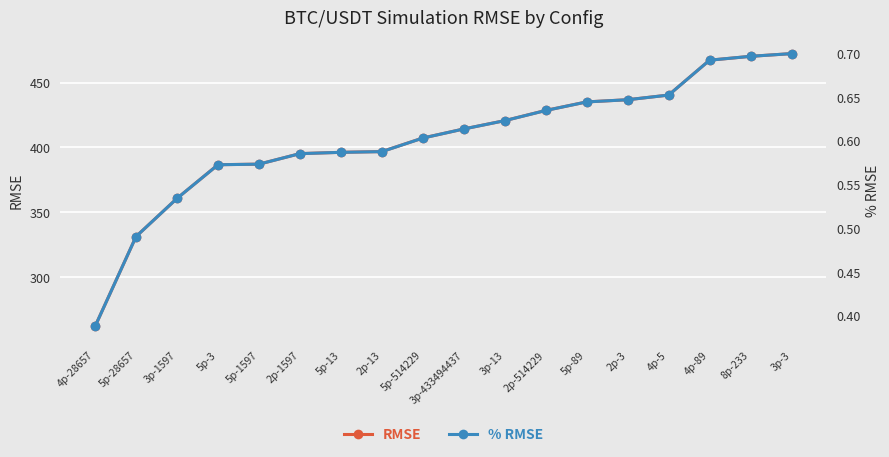

Reading left to right, list all the values displayed in this chart.

RMSE: 4p-28657=261.9	5p-28657=331.2	3p-1597=360.6	5p-3=386.6	5p-1597=387.0	2p-1597=395.1	5p-13=396.1	2p-13=396.7	5p-514229=407.2	3p-433494437=414.2	3p-13=420.6	2p-514229=428.5	5p-89=435.1	2p-3=436.7	4p-5=440.3	4p-89=467.2	8p-233=470.2	3p-3=472.3
% RMSE: 4p-28657=0.4	5p-28657=0.5	3p-1597=0.5	5p-3=0.6	5p-1597=0.6	2p-1597=0.6	5p-13=0.6	2p-13=0.6	5p-514229=0.6	3p-433494437=0.6	3p-13=0.6	2p-514229=0.6	5p-89=0.6	2p-3=0.6	4p-5=0.7	4p-89=0.7	8p-233=0.7	3p-3=0.7